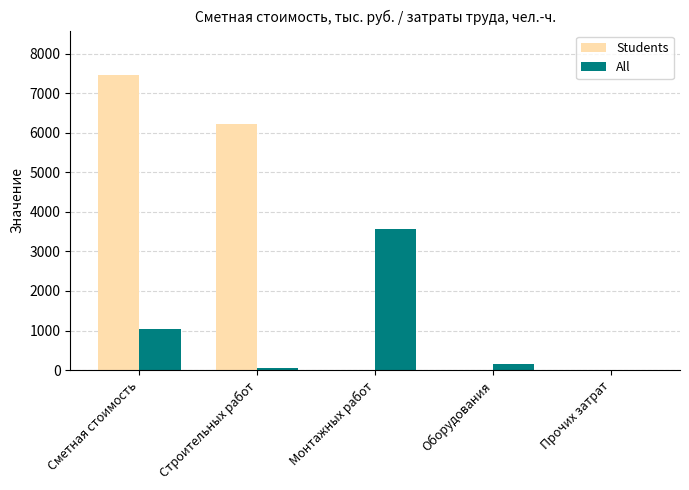

Where is Students nearest to the value 3731?

Строительных работ